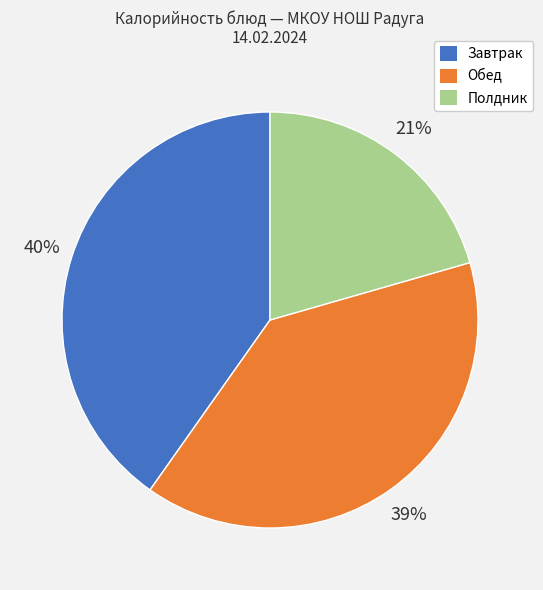

Does any single category account for the majority?

No